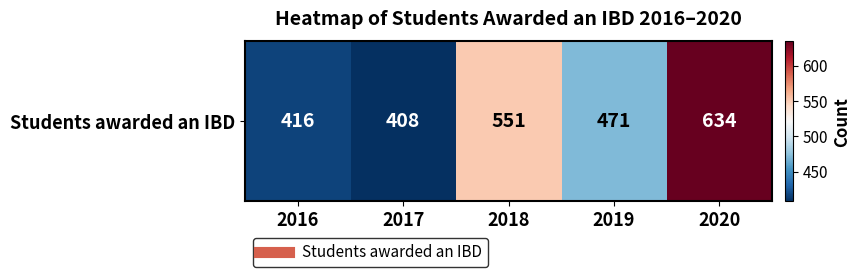

What is the minimum value shown in the chart?

408